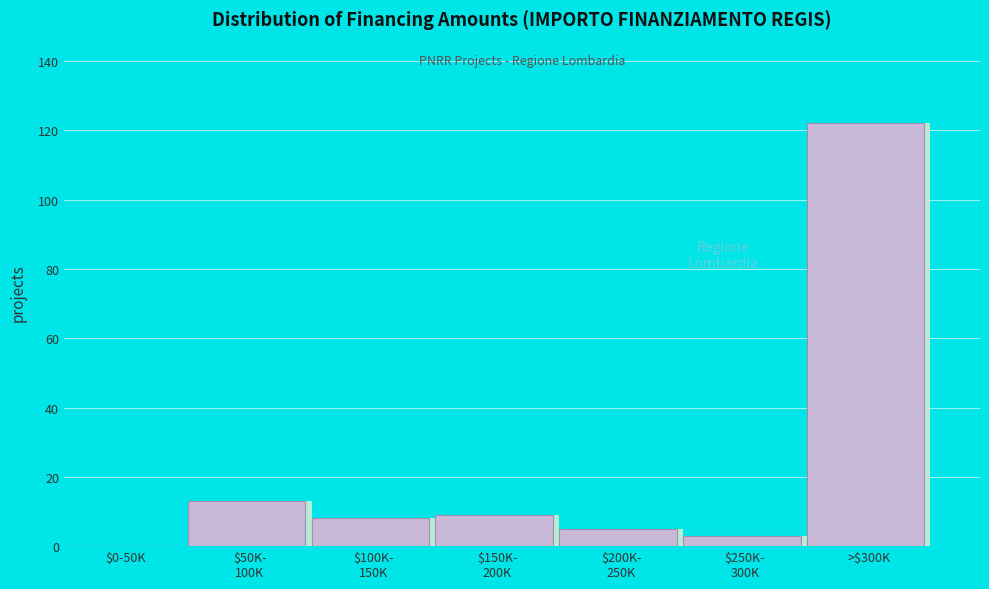

What is the maximum value shown in the chart?

122